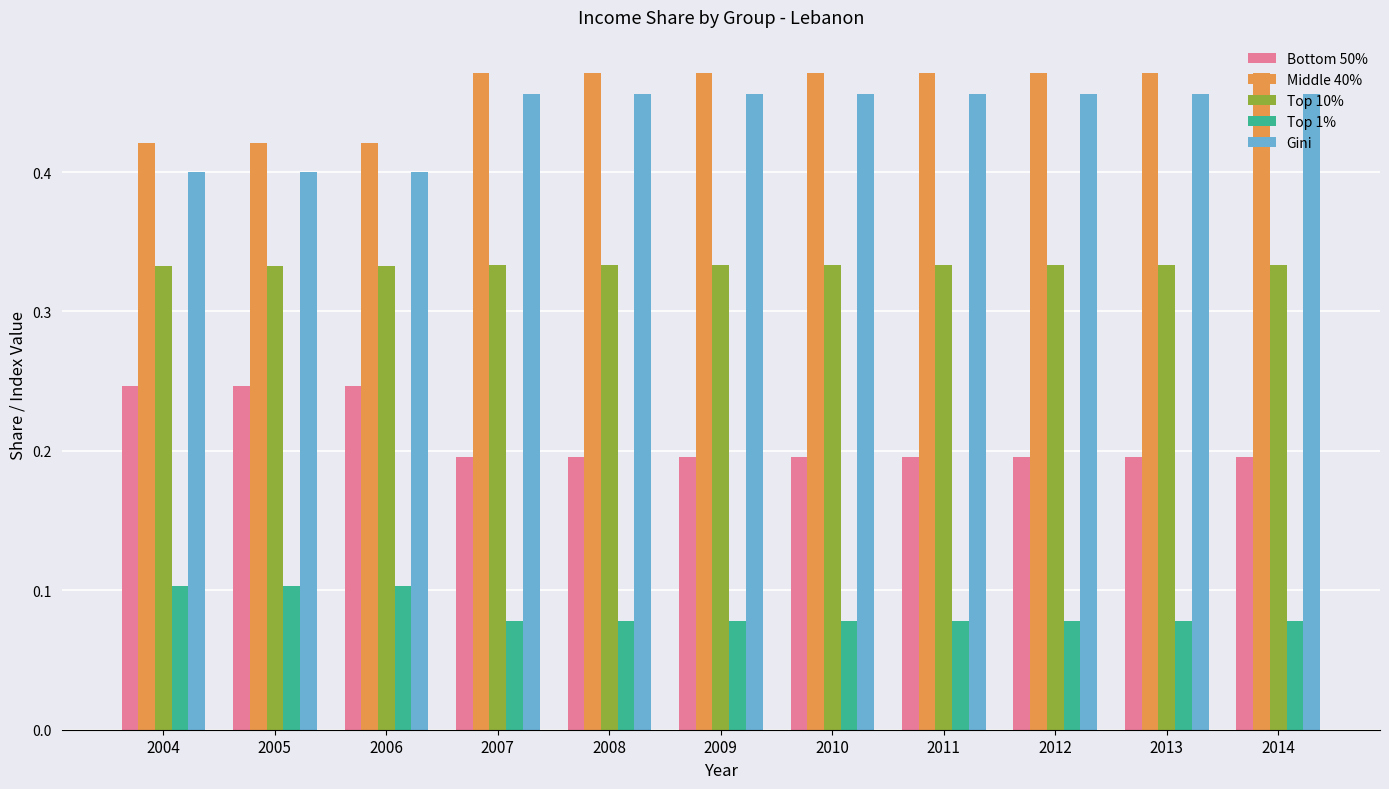

What are all the series names shown in the legend?

Bottom 50%, Middle 40%, Top 10%, Top 1%, Gini